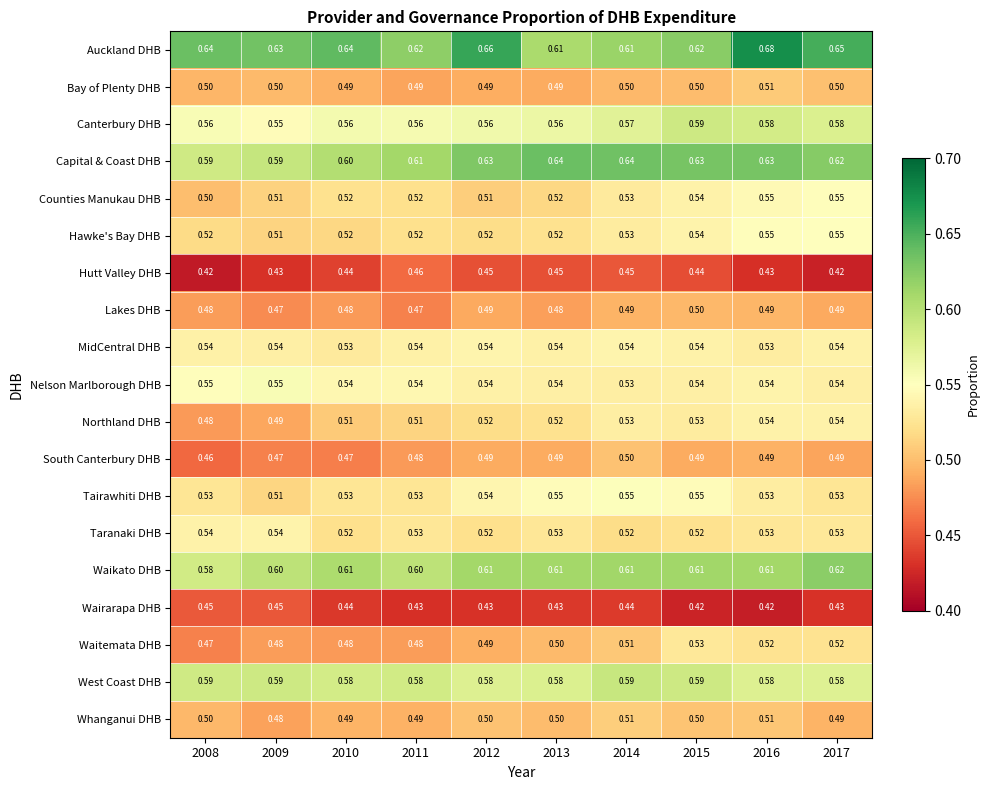

Is the value of Capital & Coast DHB at 2016 greater than the value of Taranaki DHB at 2014?

Yes